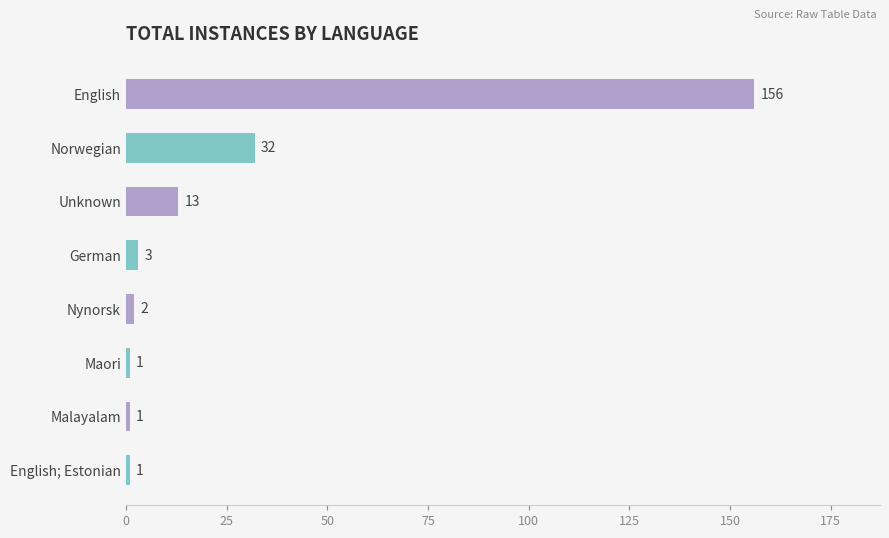

How many data points are less than 3?

4